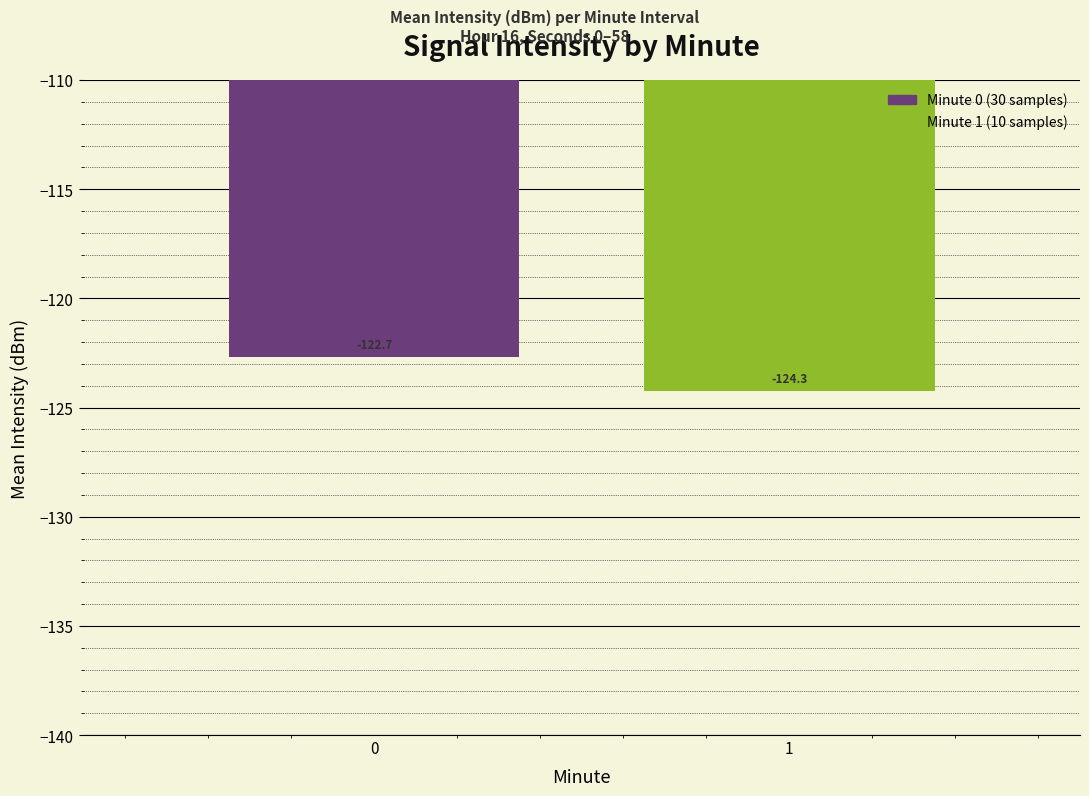

Reading left to right, what are all the values shown in this chart?

0=-122.7	1=-124.3